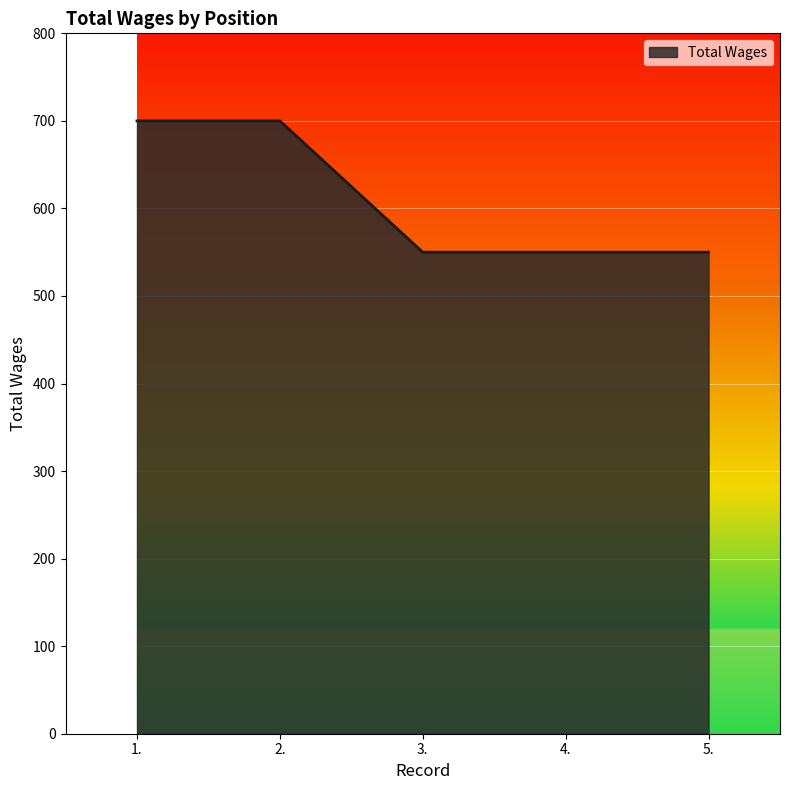

What is the smallest value displayed?

550